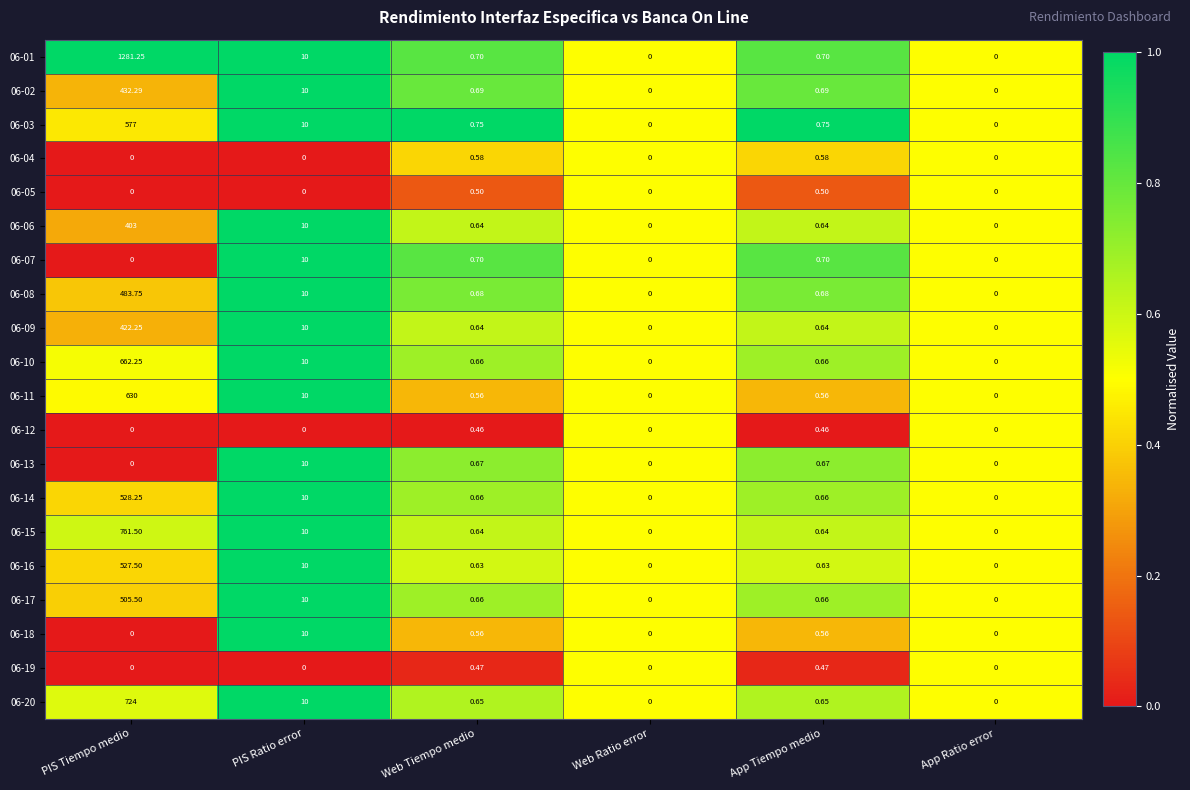

Which category has the highest value across all series?

PIS Tiempo medio